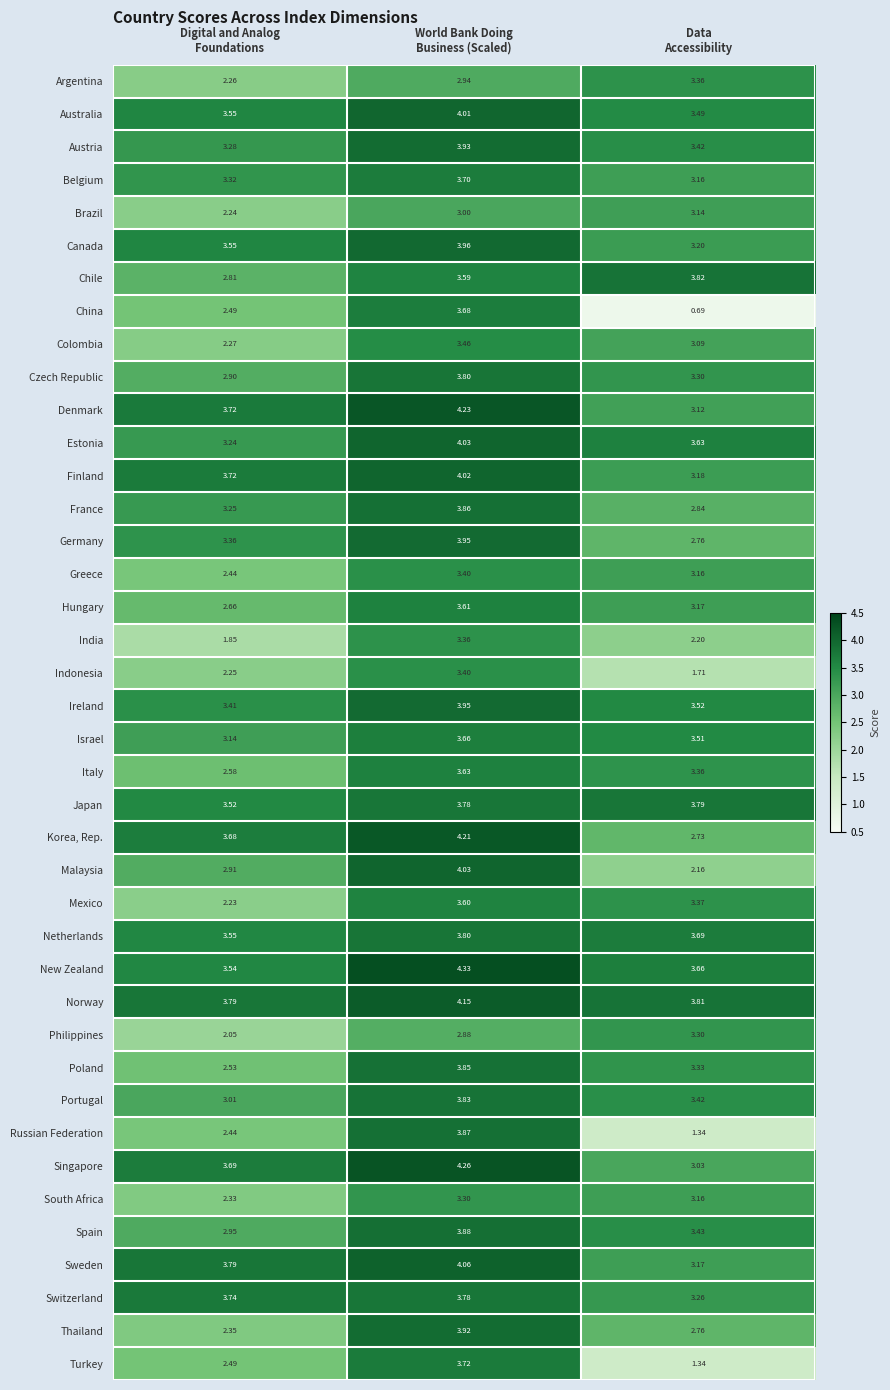

Which series has the widest spread of values?

China